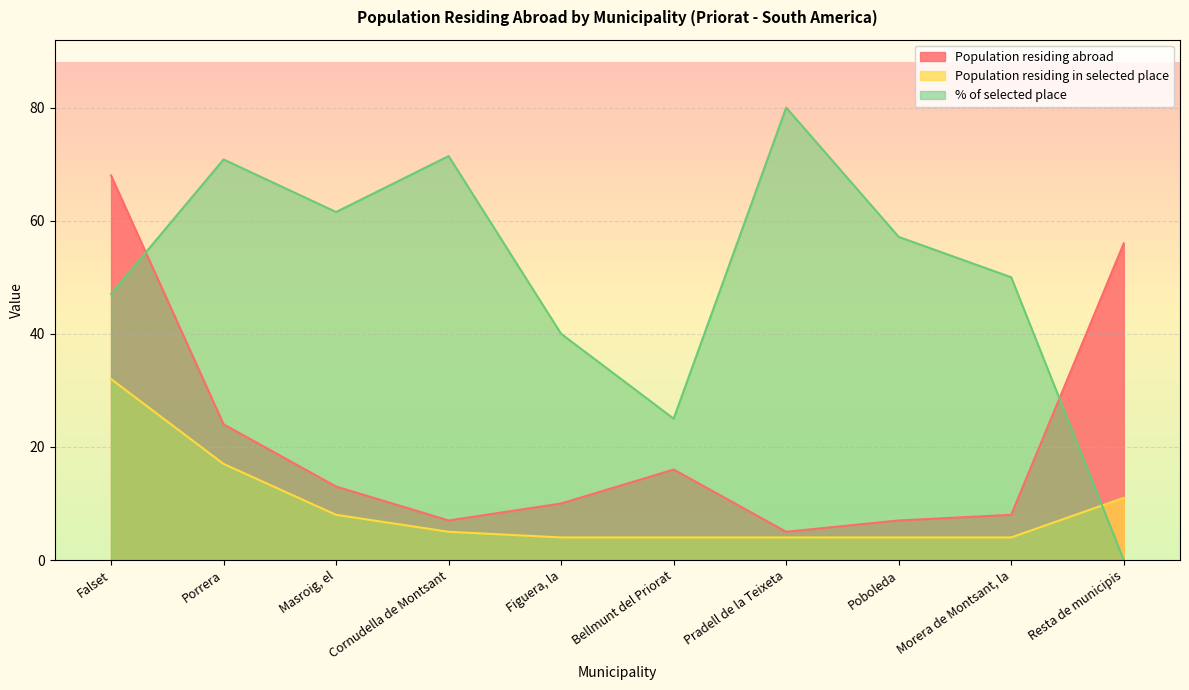

How many lines are shown in the chart?

3